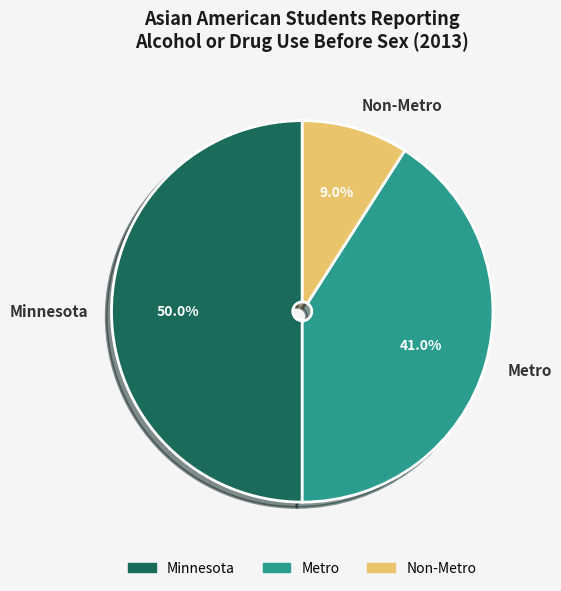

How many slices are in this pie chart?

3